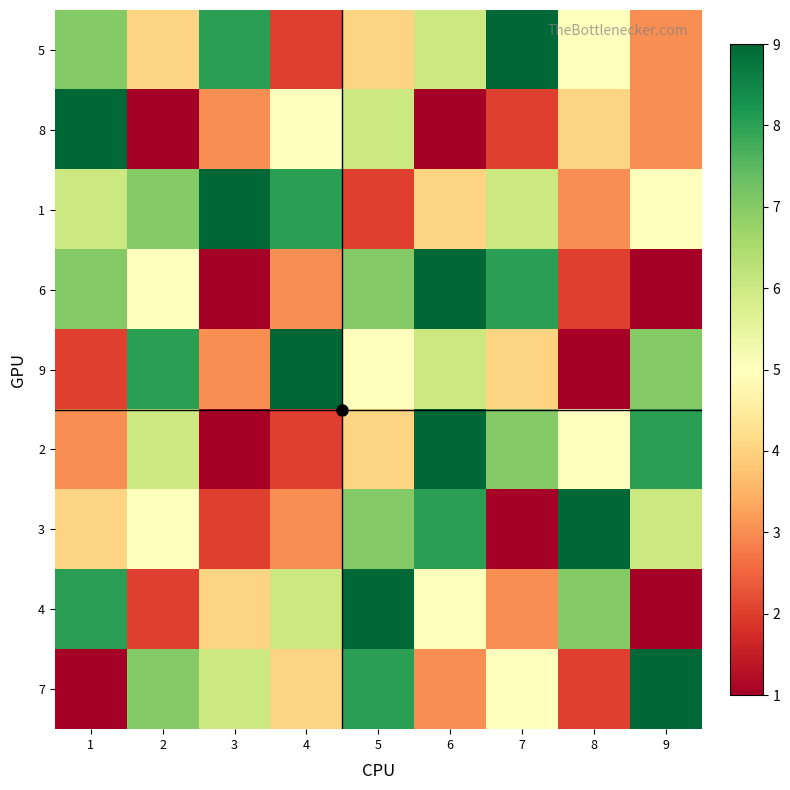

At which category is the sum across all series the highest?

5